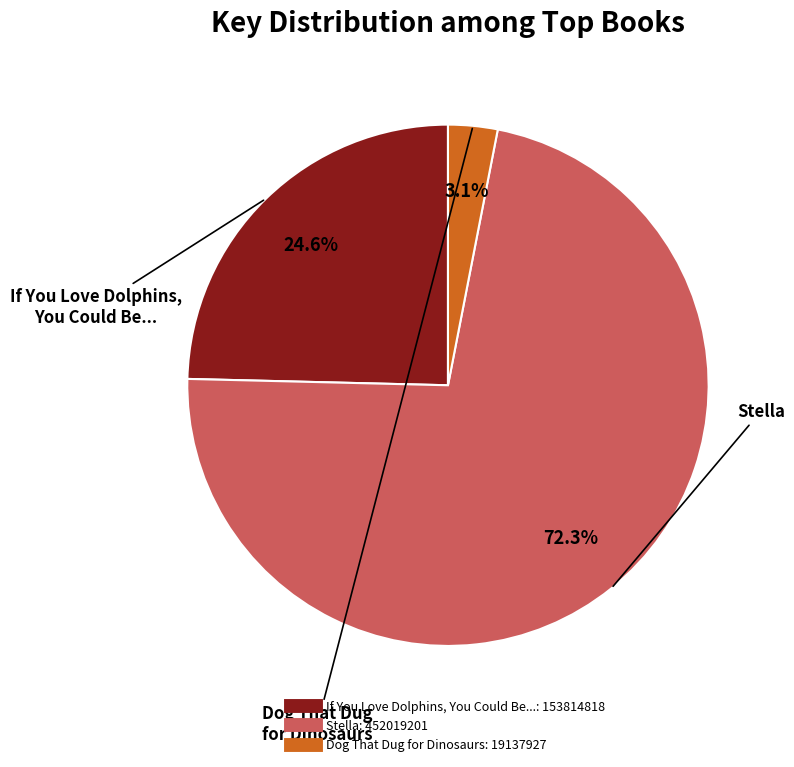

What is the smallest slice in the pie chart?

Dog That Dug for Dinosaurs